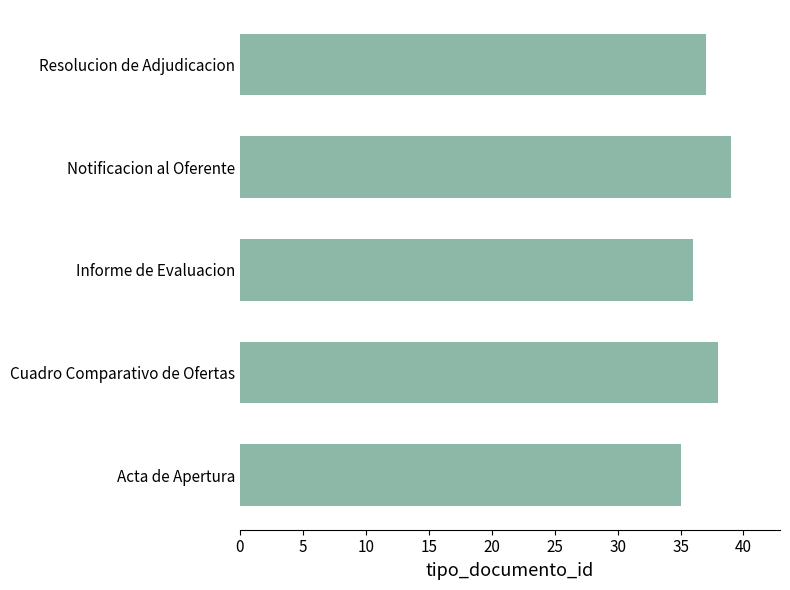

How many values are below 37?

2